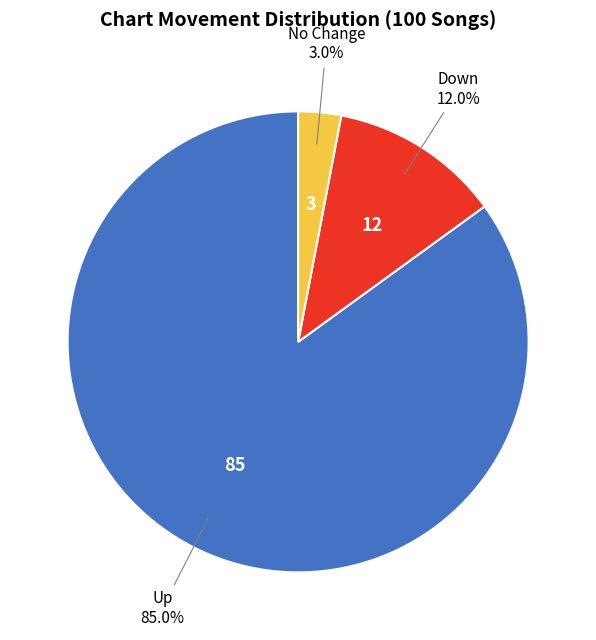

How many slices are in this pie chart?

3